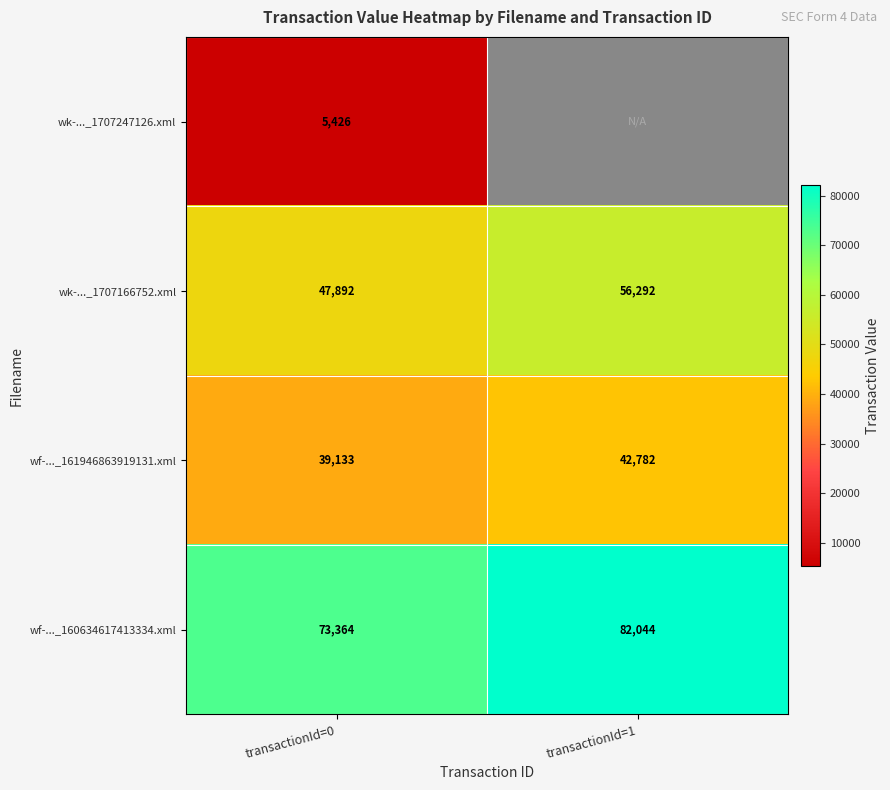

The value of wf-..._161946863919131.xml at transactionId=0 is 12632. True or false?

False